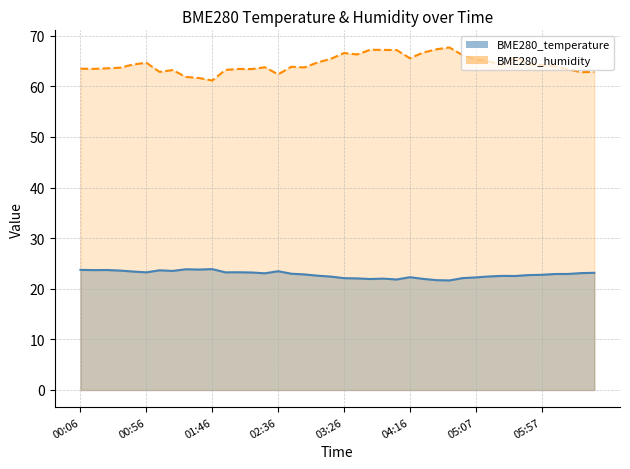

What are all the series names shown in the legend?

BME280_temperature, BME280_humidity